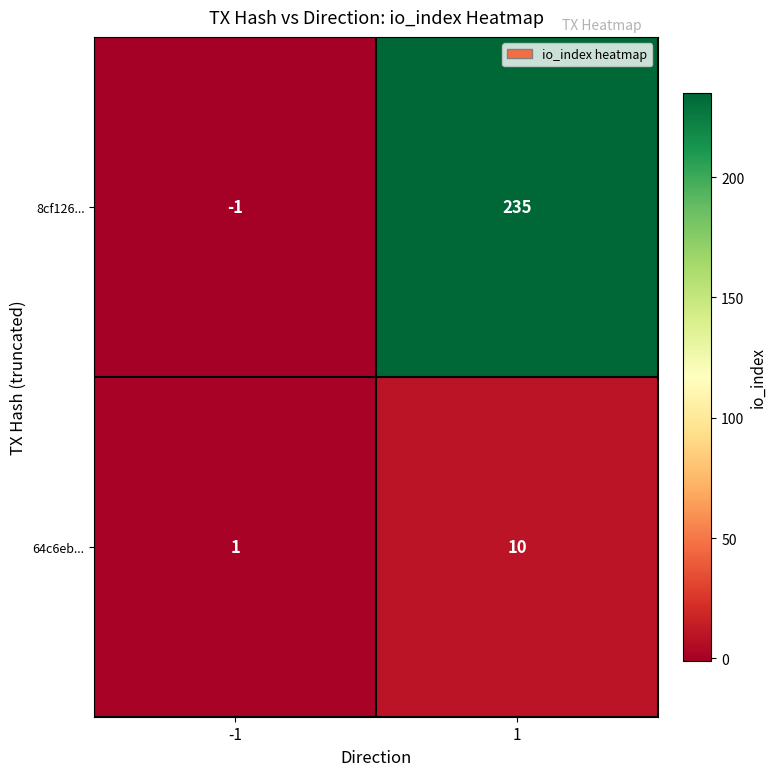

Rank the series by their average value, from highest to lowest.

8cf126..., 64c6eb...